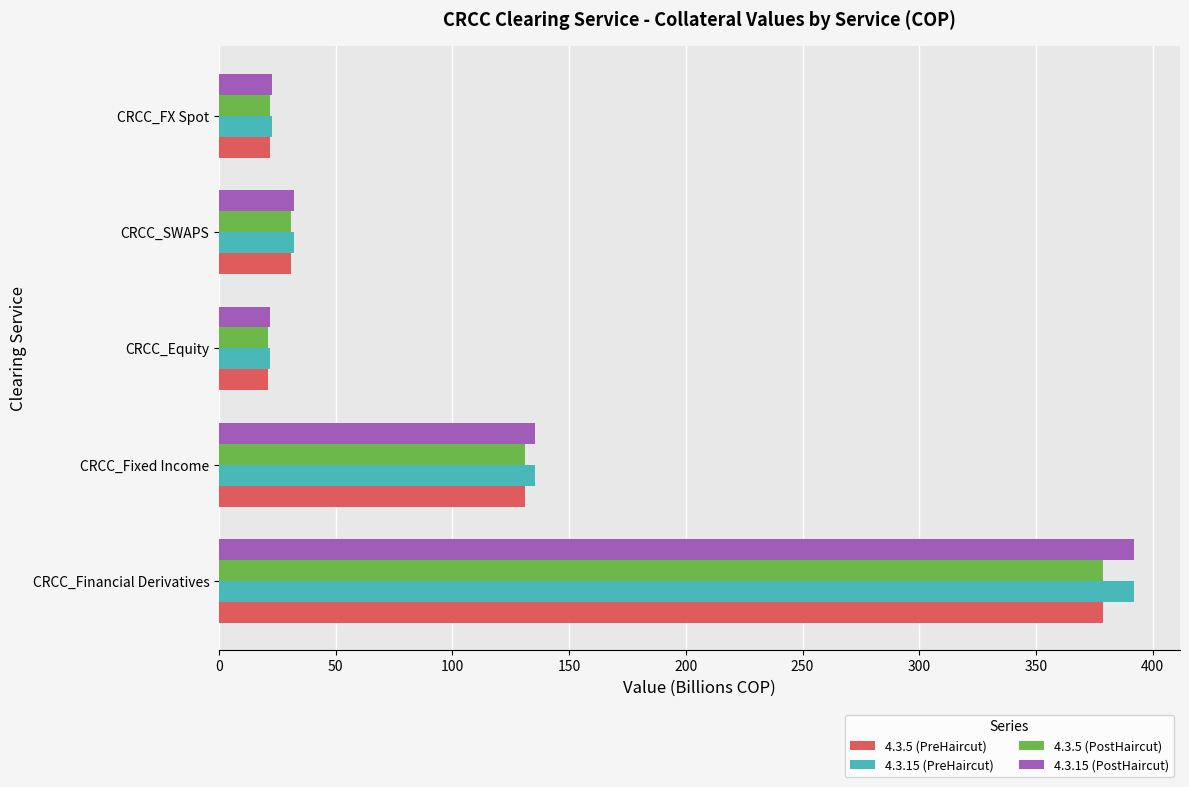

How many data points in 4.3.5 (PreHaircut) are less than 30?

2